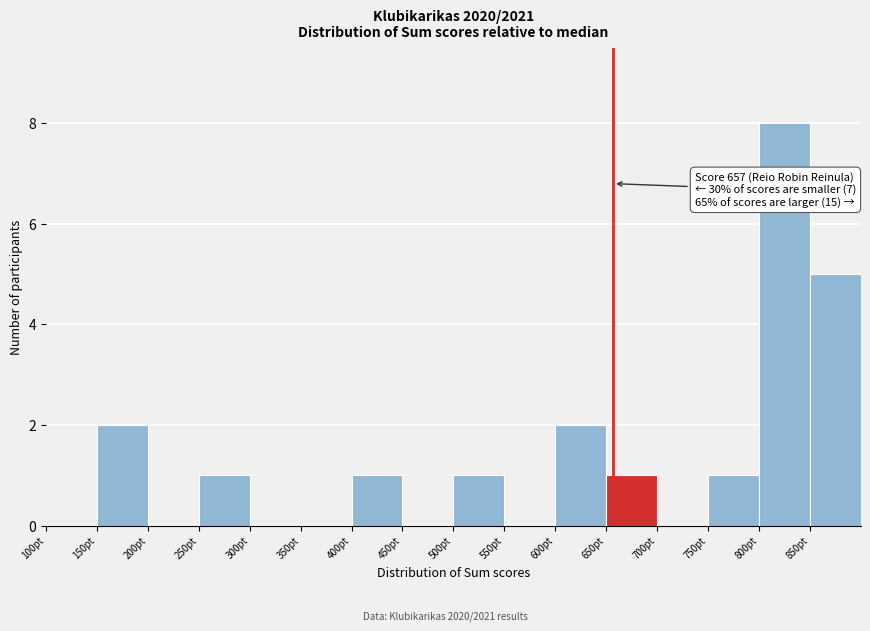

Over which range of the x-axis is the bar tallest?

800 to 850